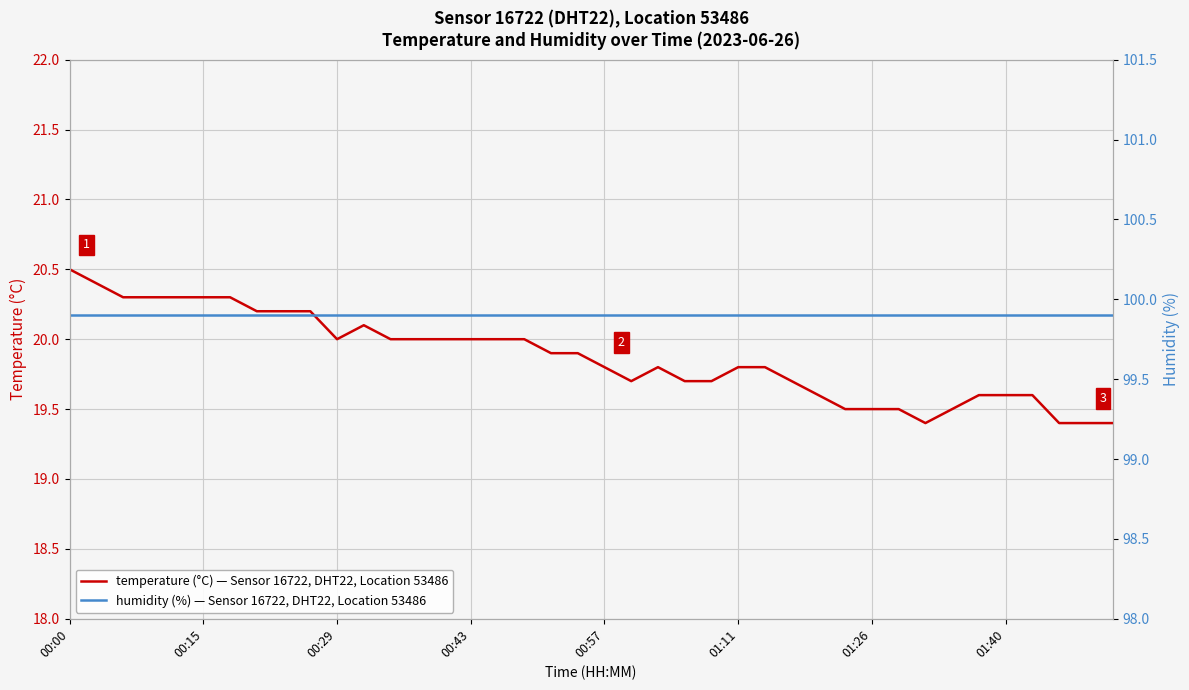

Which series has the widest spread of values?

temperature